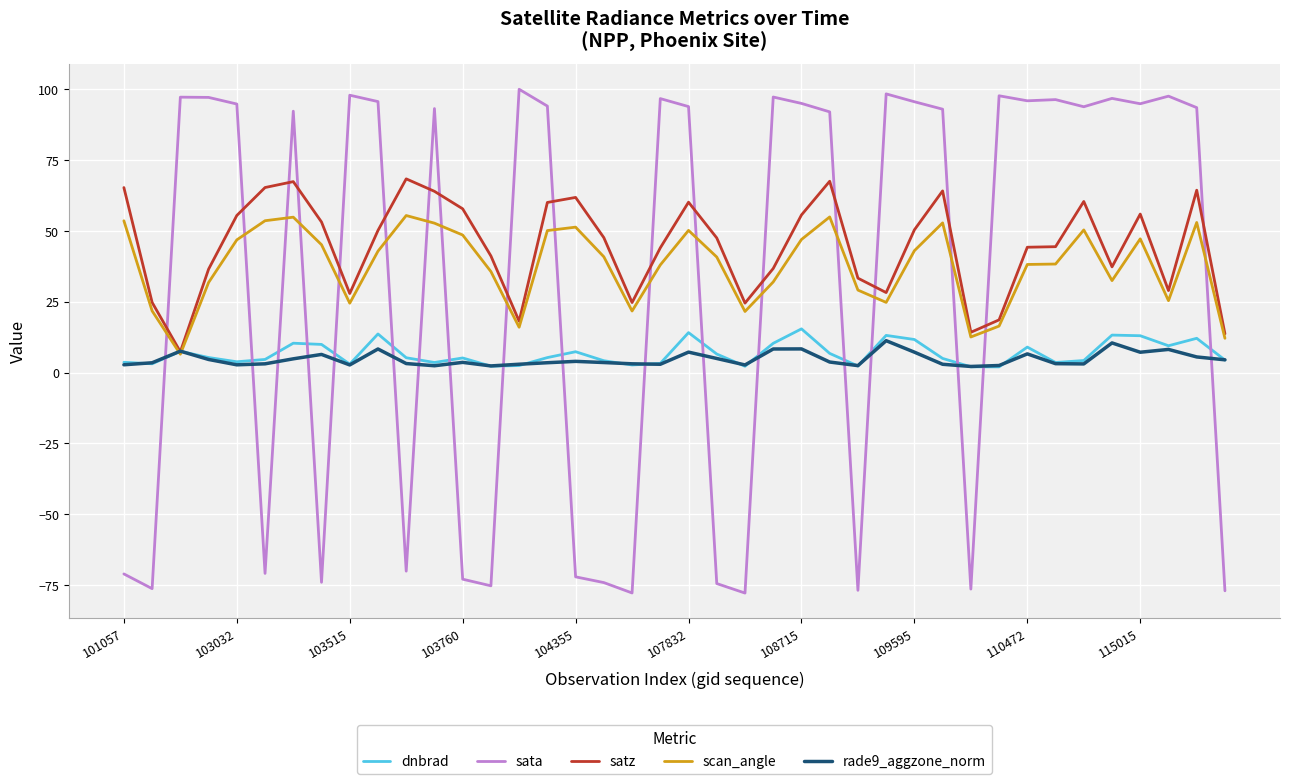

Which series has the widest spread of values?

sata